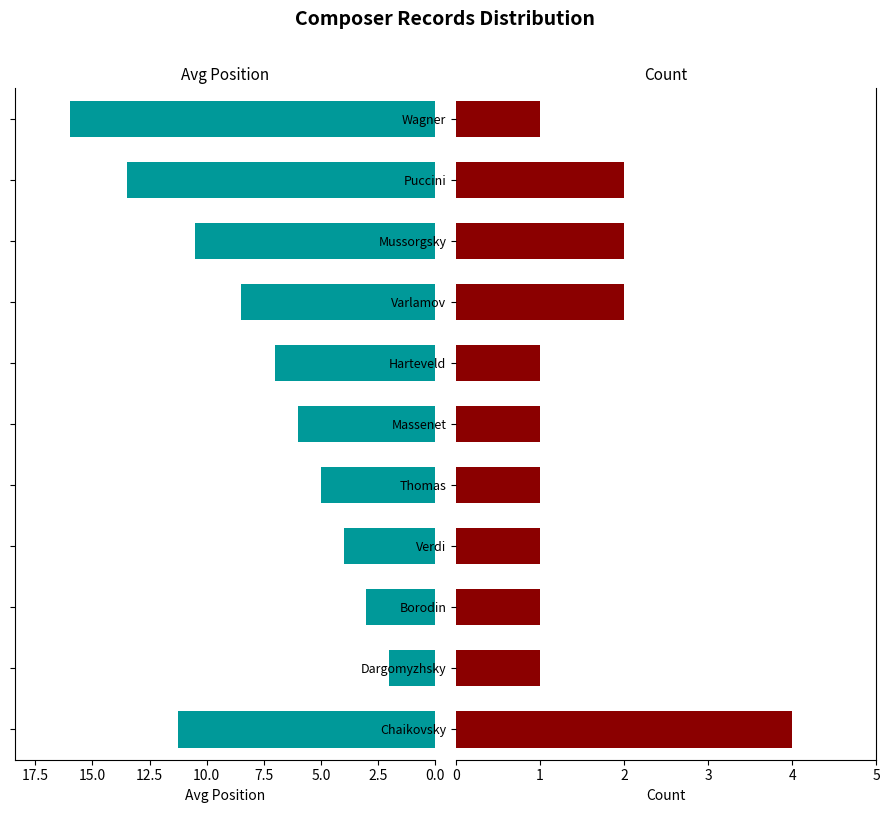

How many groups of bars are there?

11